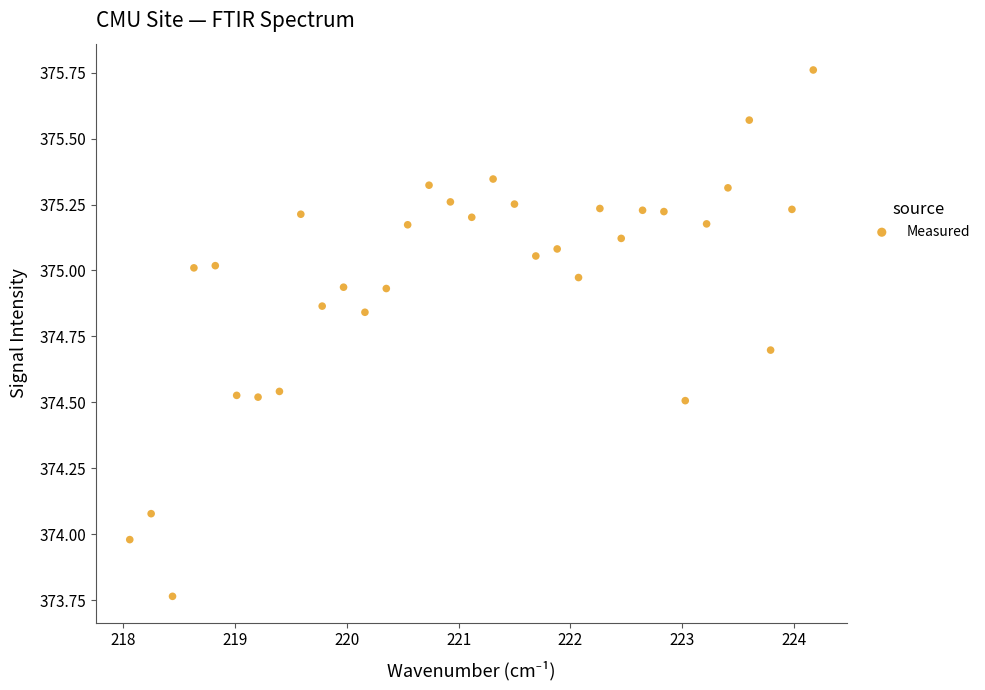

What is the range of X values (max minus min)?

6.1